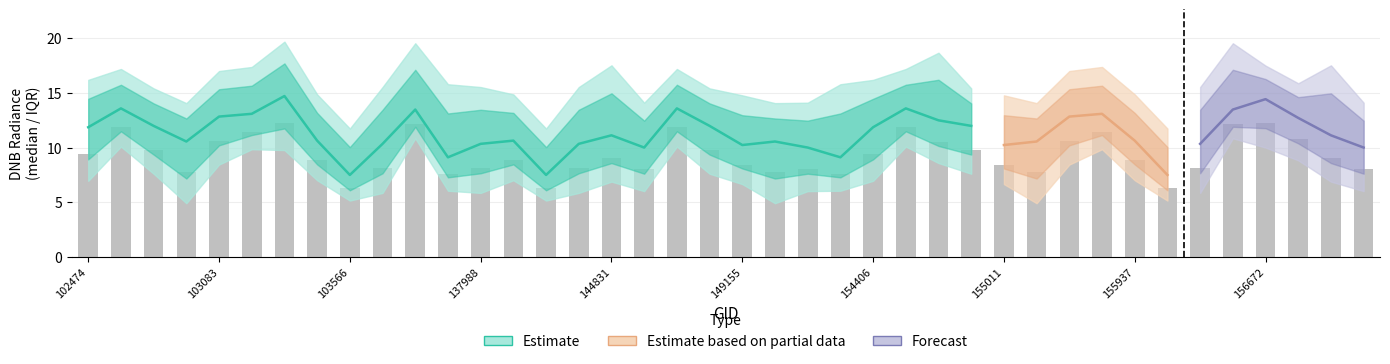

Which category has the highest value across all series?

103331